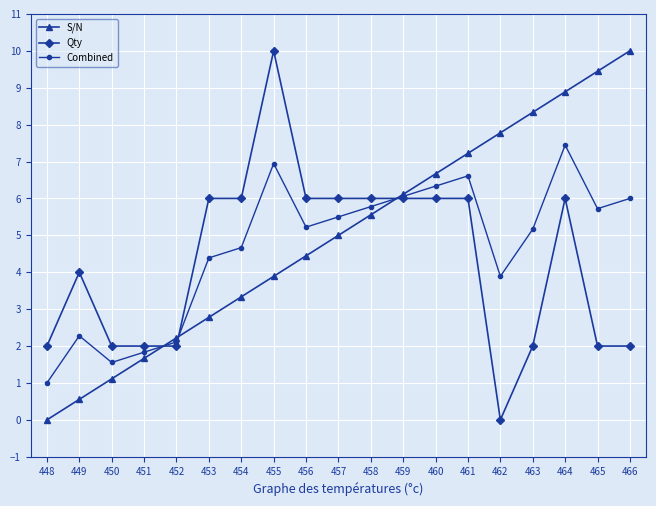

What is the value of the S/N point at the 8th from the left?

3.9